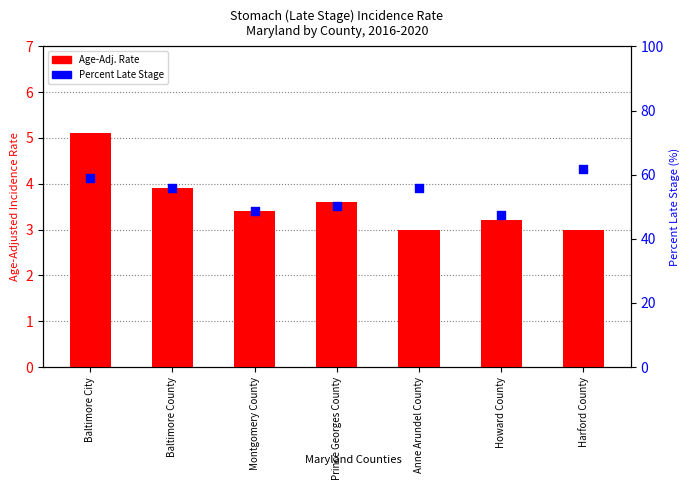

What are all the series names shown in the legend?

Age-Adj. Rate, Percent Late Stage